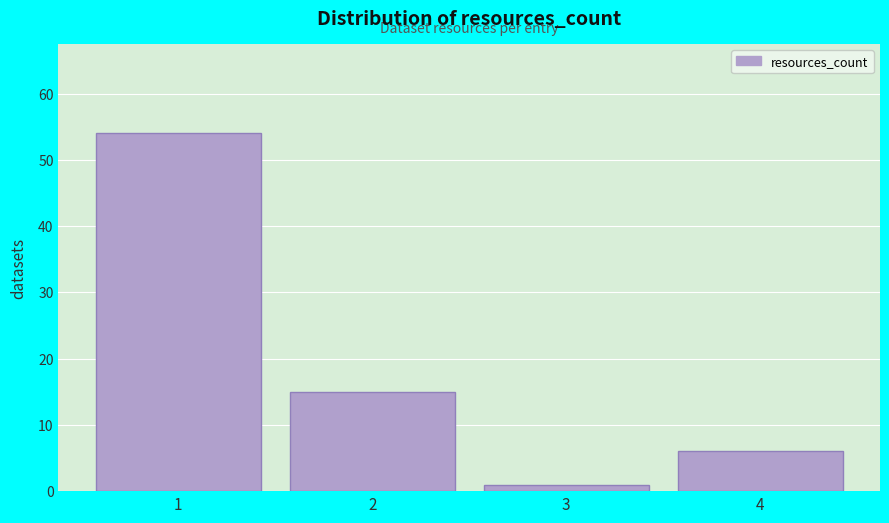

What is the height of the bar covering 0.5 to 1.5 on the x-axis? The values are not printed on the chart, so give them approximately, as read against the axis.

54